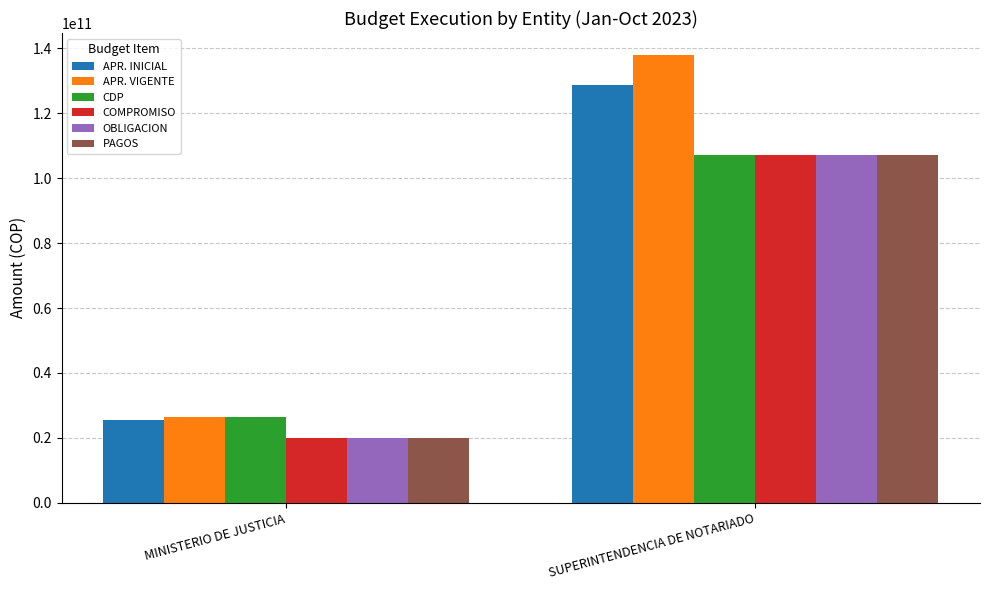

What position from the left is SUPERINTENDENCIA DE NOTARIADO?

2